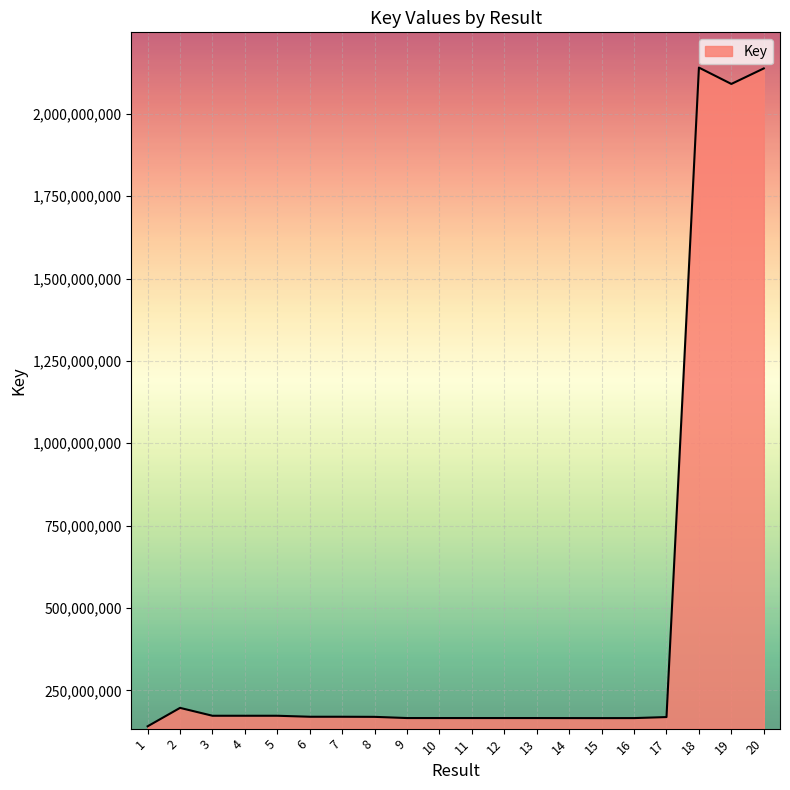

Approximately how many times larger is the value at 15 compared to 8?

1.0